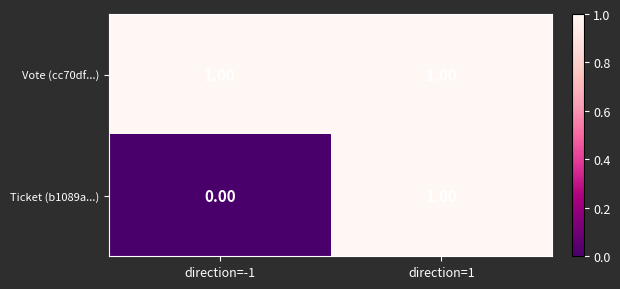

Rank the series by their average value, from lowest to highest.

Ticket (b1089a...), Vote (cc70df...)